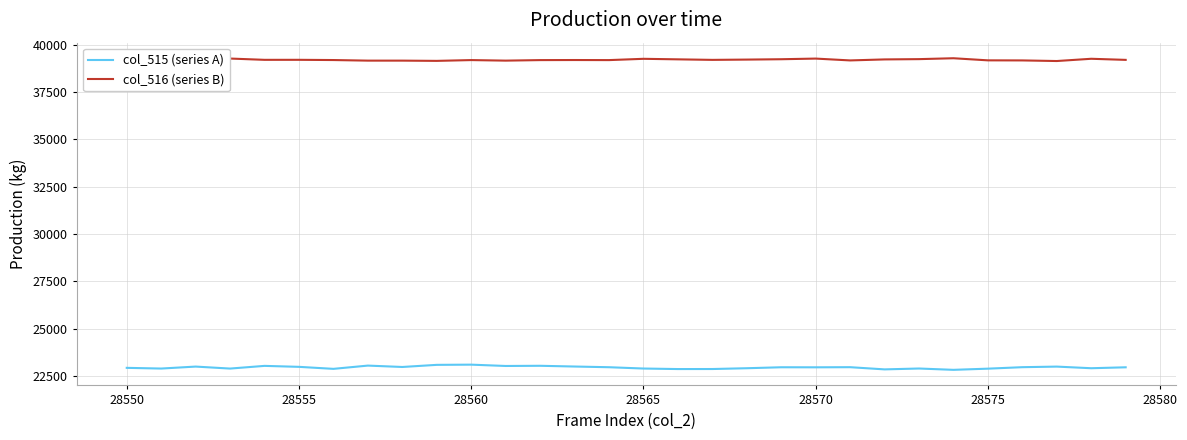

List the series in order of their peak value, highest first.

col_516 (series B), col_515 (series A)